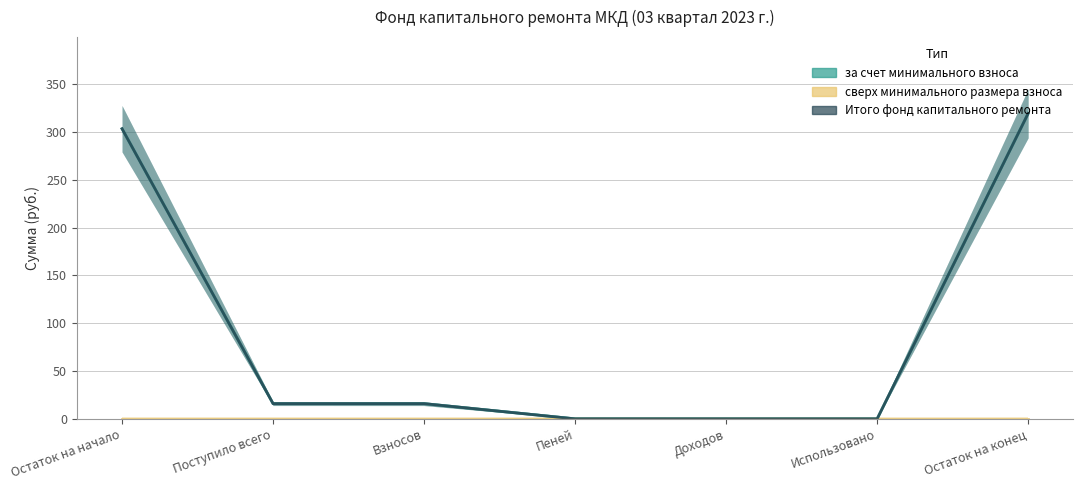

What are all the series names shown in the legend?

за счет минимального взноса, сверх минимального размера взноса, Итого фонд капитального ремонта